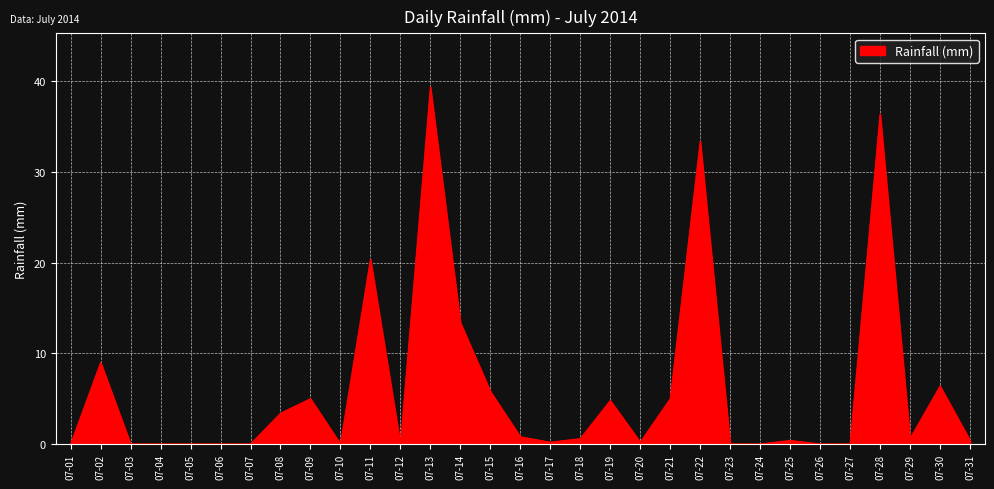

What is the difference between the values at 07-26 and 07-19?

4.8